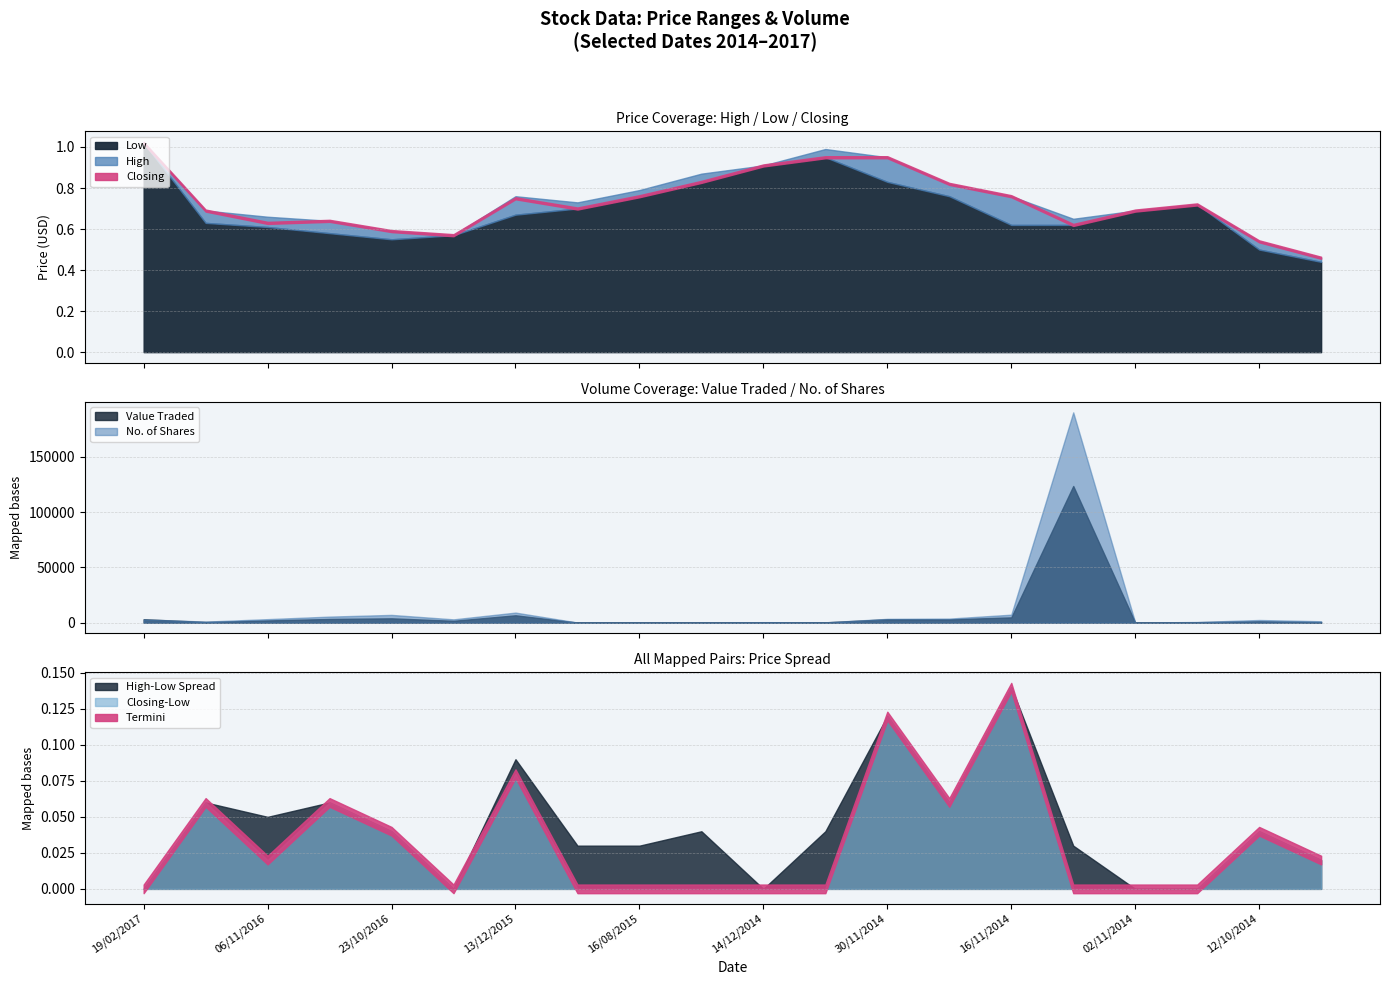

What is the highest value of the Value Traded series?

123508